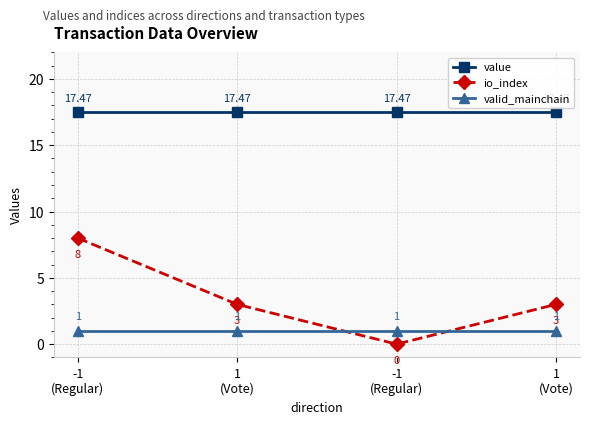

What are all the series names shown in the legend?

value, io_index, valid_mainchain